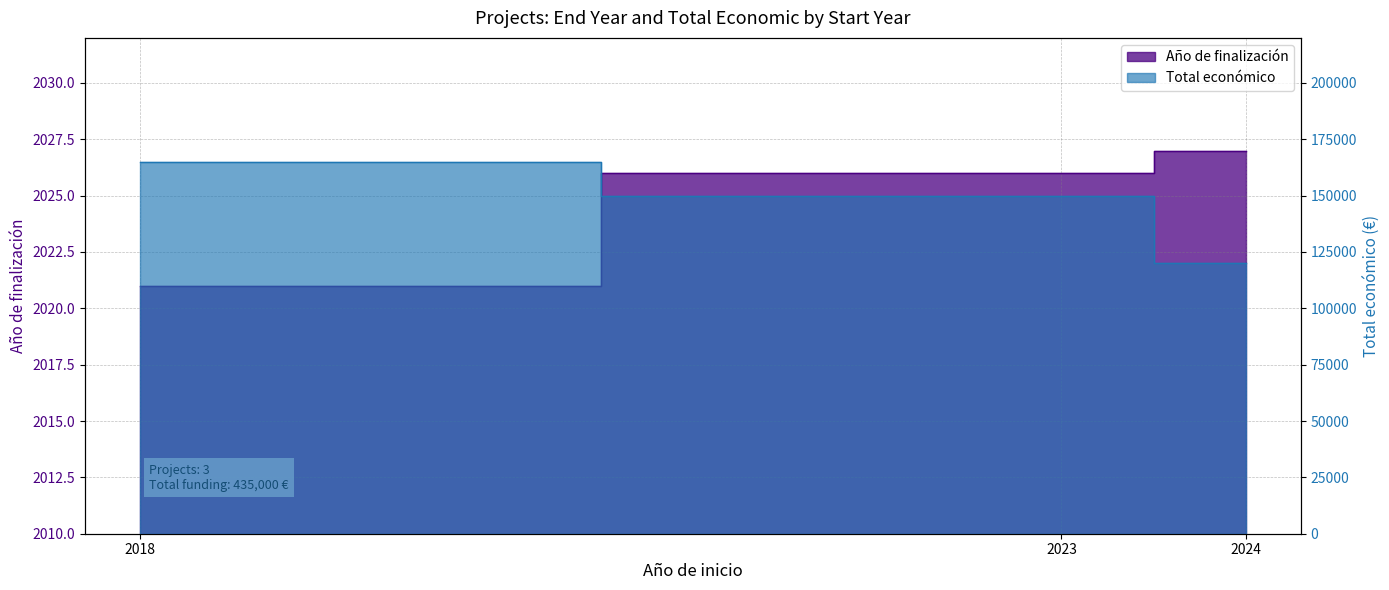

What is the total value across all series at 2018?

167021